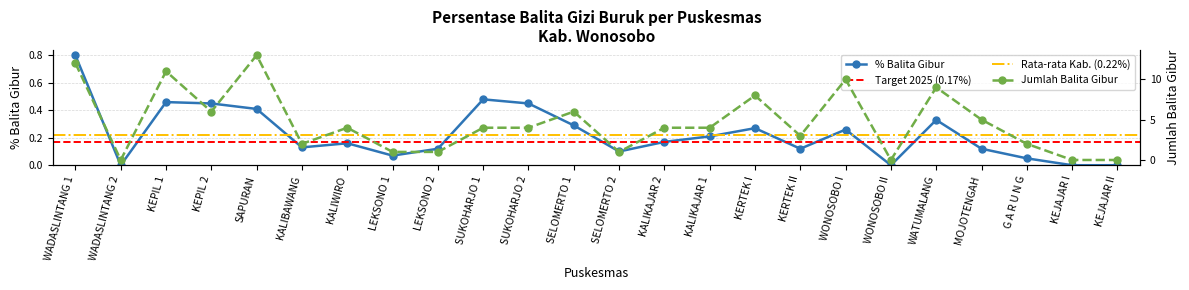

True or false: % Balita Gibur has a value of 0.0 at KEJAJAR II.

True